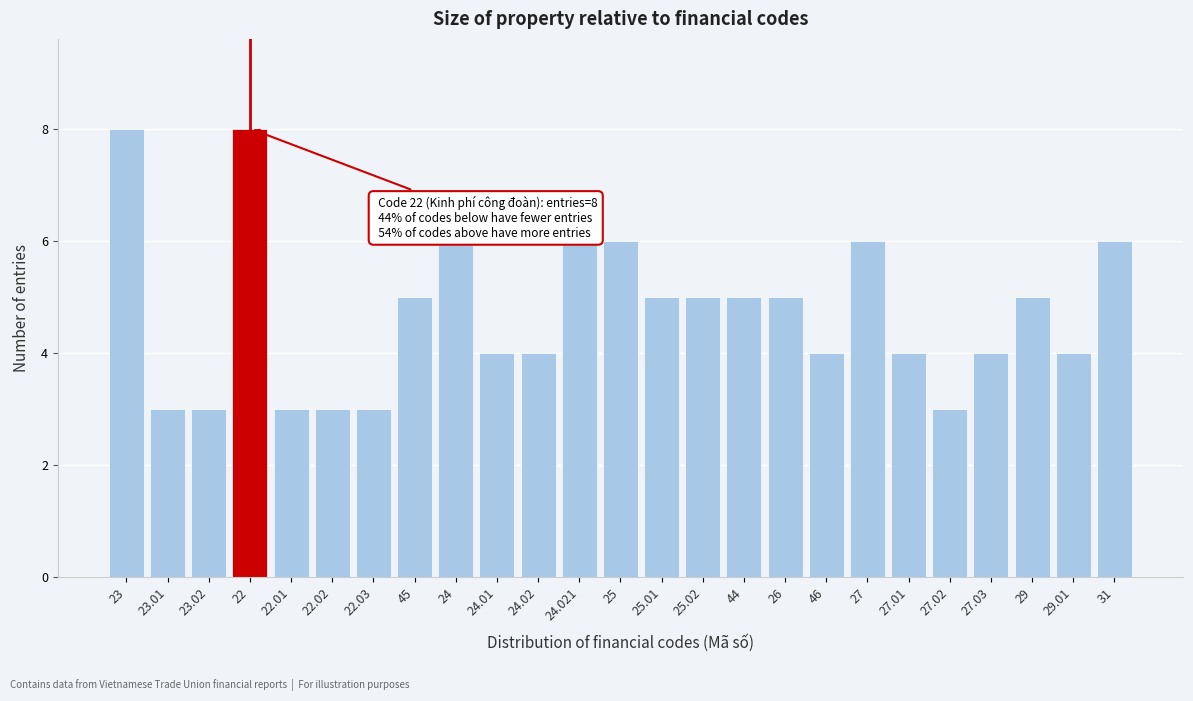

Reading right to left, list all the values displayed in this chart.

6	4	5	4	3	4	6	4	5	5	5	5	6	6	4	4	6	5	3	3	3	8	3	3	8